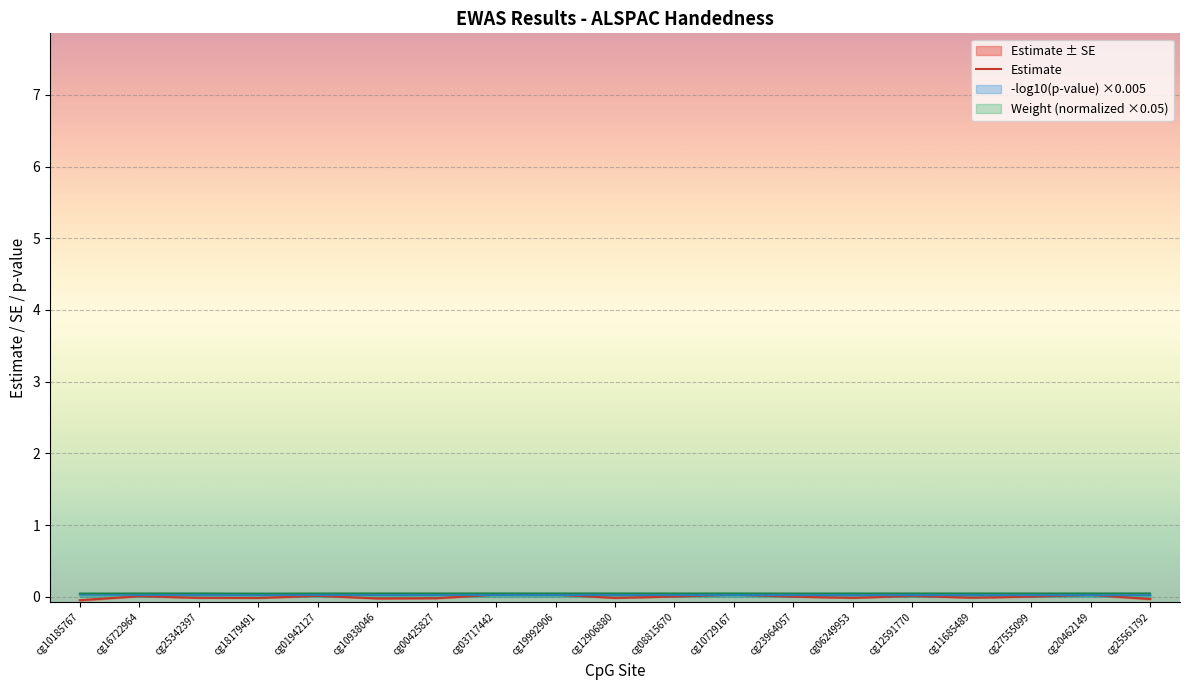

The value at cg01942127 is 0.0. True or false?

False